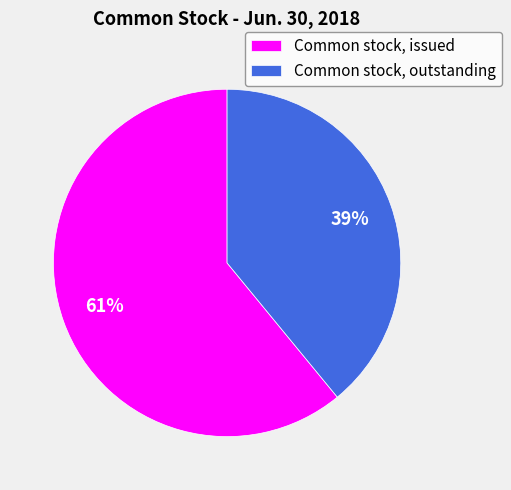

True or false: Common stock, issued accounts for 50% of the total.

False